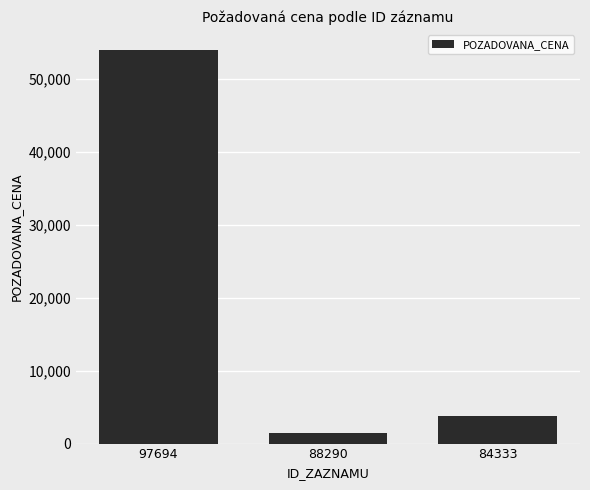

What is the value of the 1st bar from the left?

54000